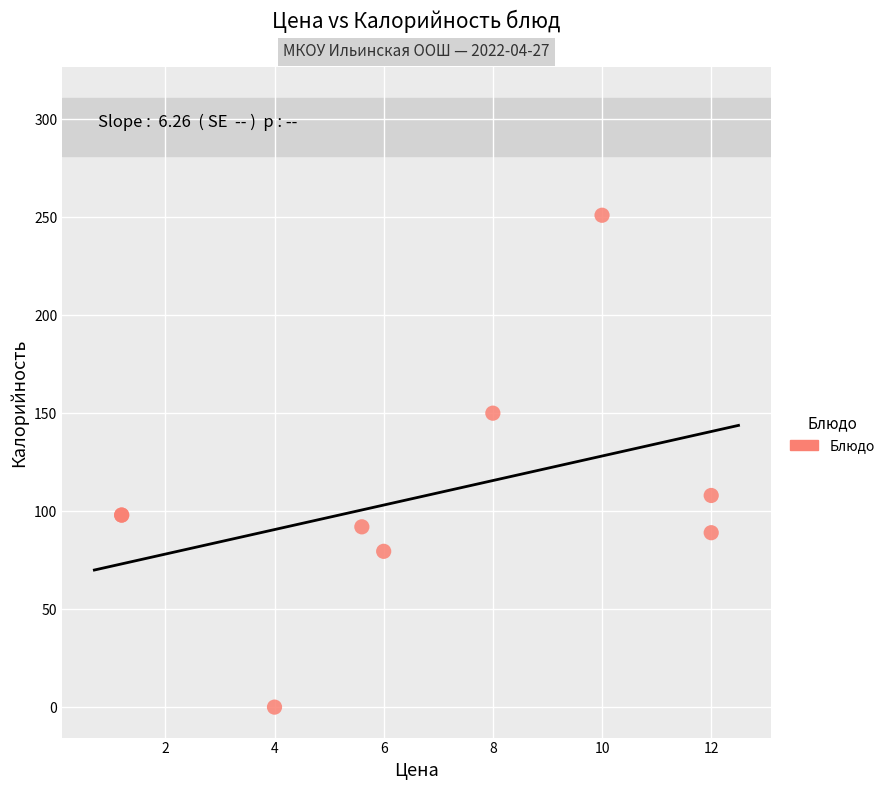

What Y value in the scatter plot is closest to 125?

108.0